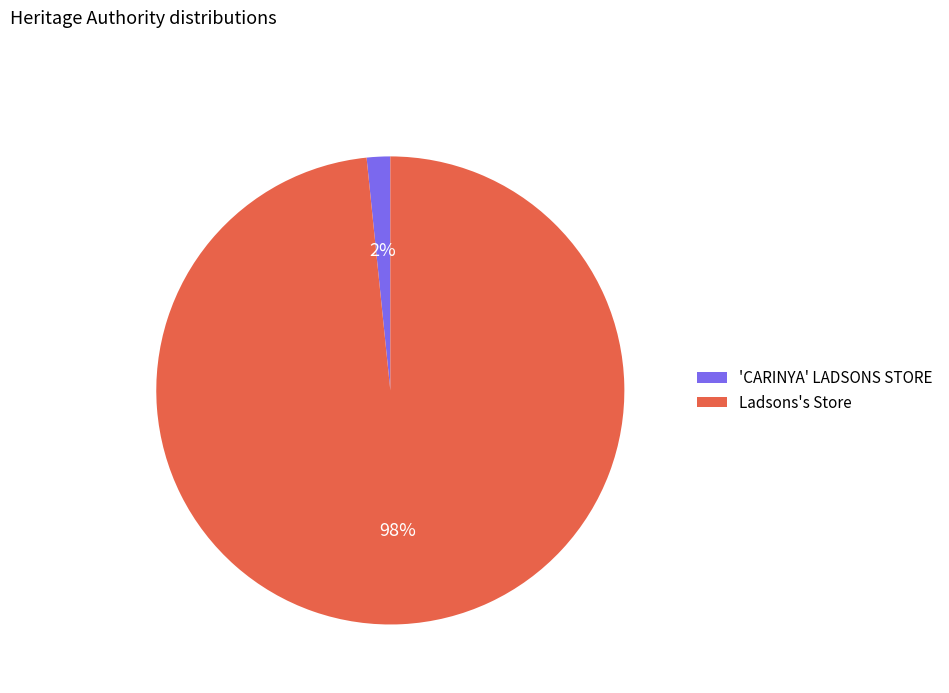

Rank the categories by value from highest to lowest.

Ladsons's Store, 'CARINYA' LADSONS STORE